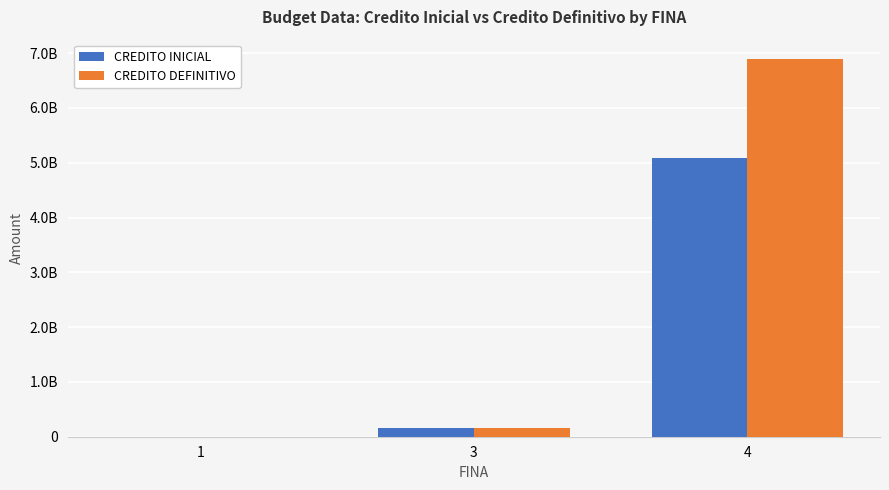

At which category is the sum across all series the highest?

4